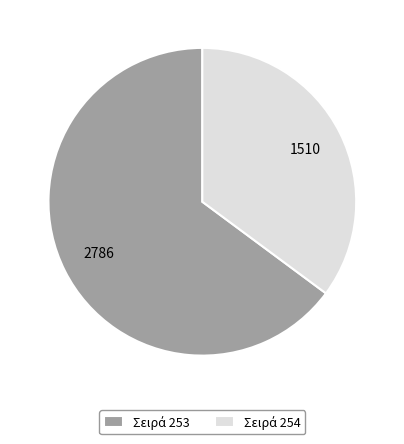

Does any single category account for the majority?

Yes